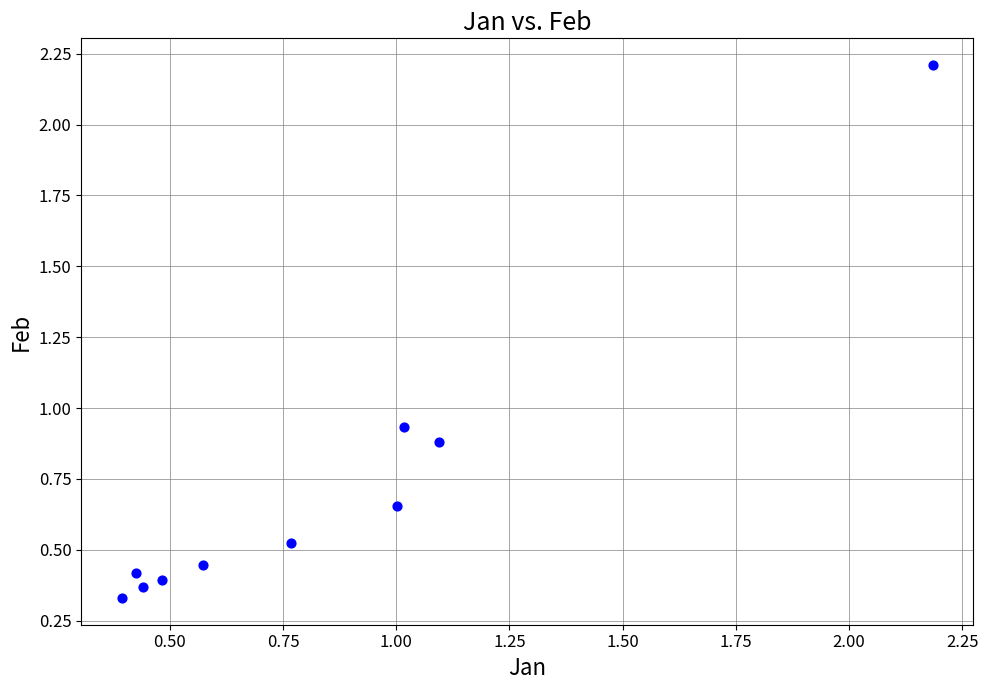

What is the average X value?

0.8